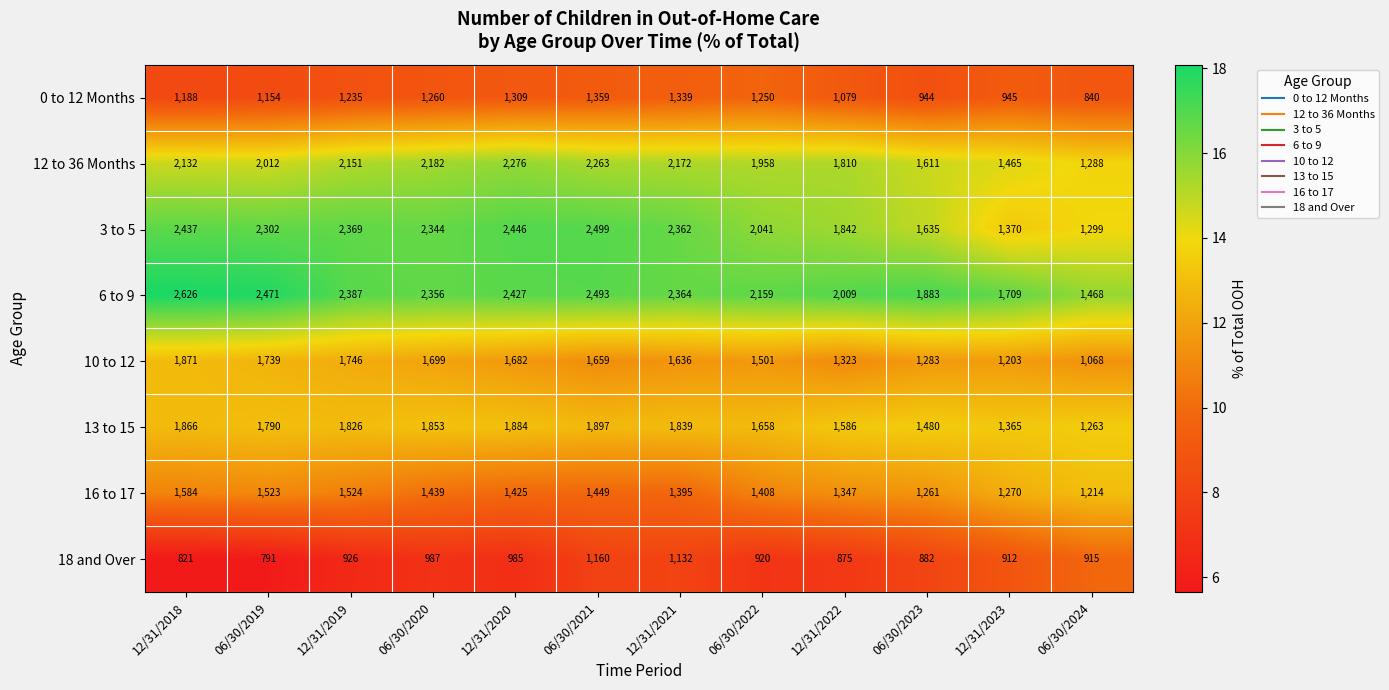

At which label is 12 to 36 Months closest to 1782?

12/31/2022